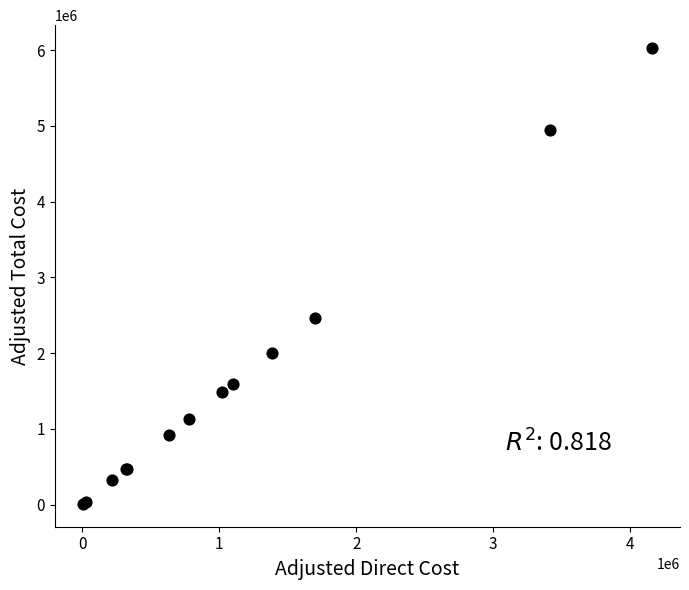

What Y value in the scatter plot is closest to 3018455?

2464597.7